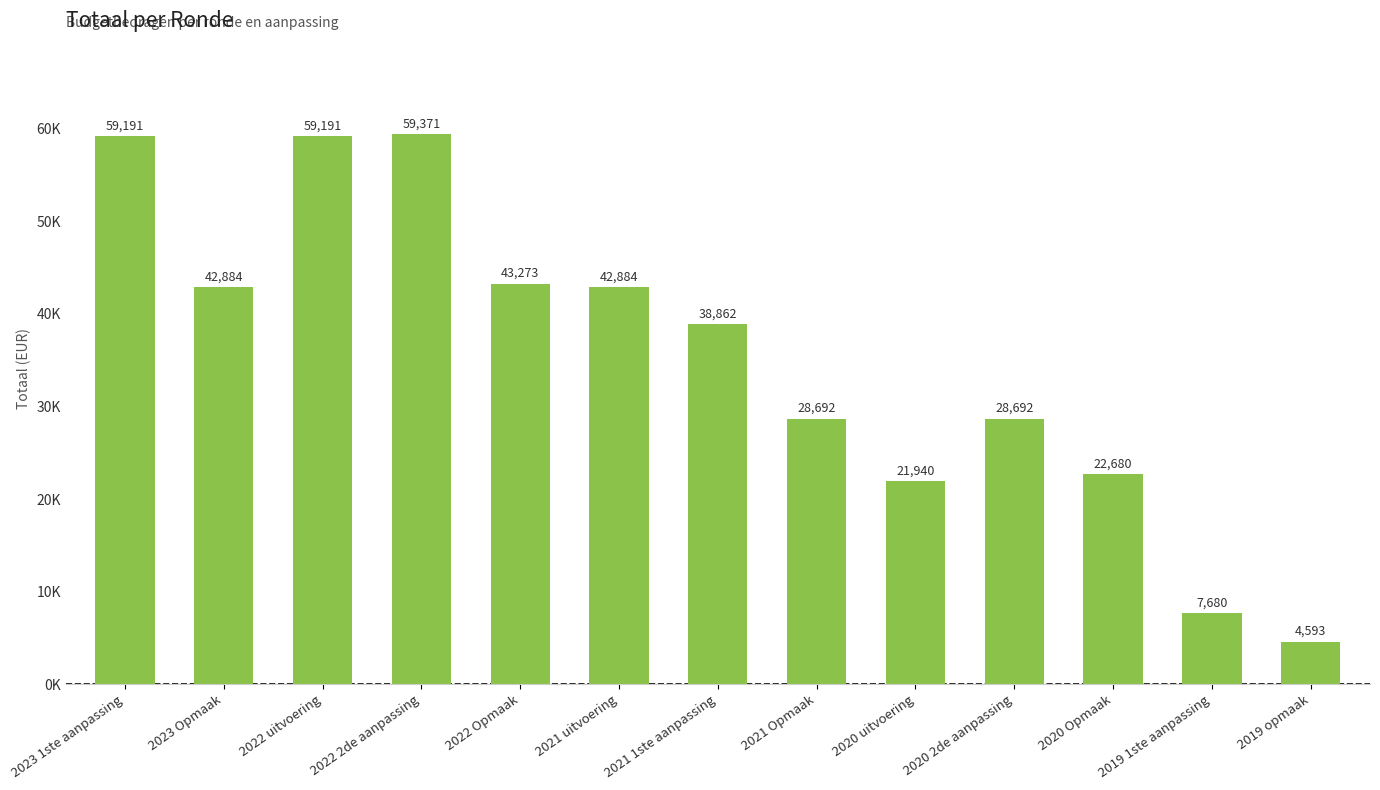

At which label is the value closest to 31982?

2021 Opmaak